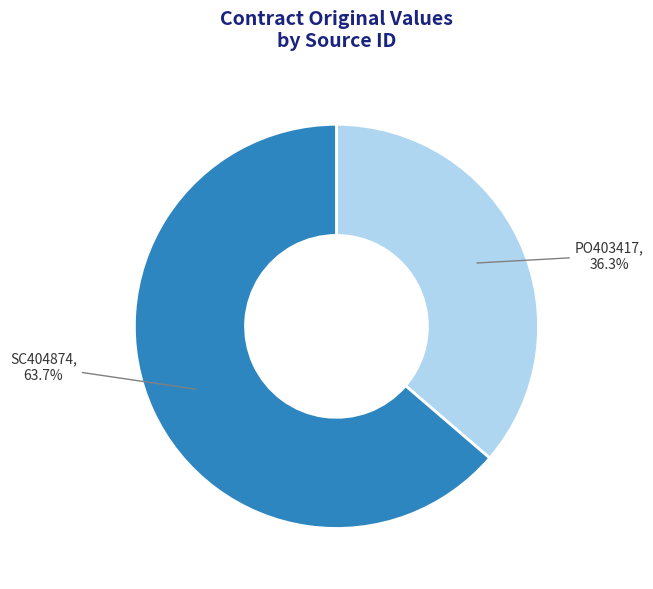

Count the number of slices in the pie.

2